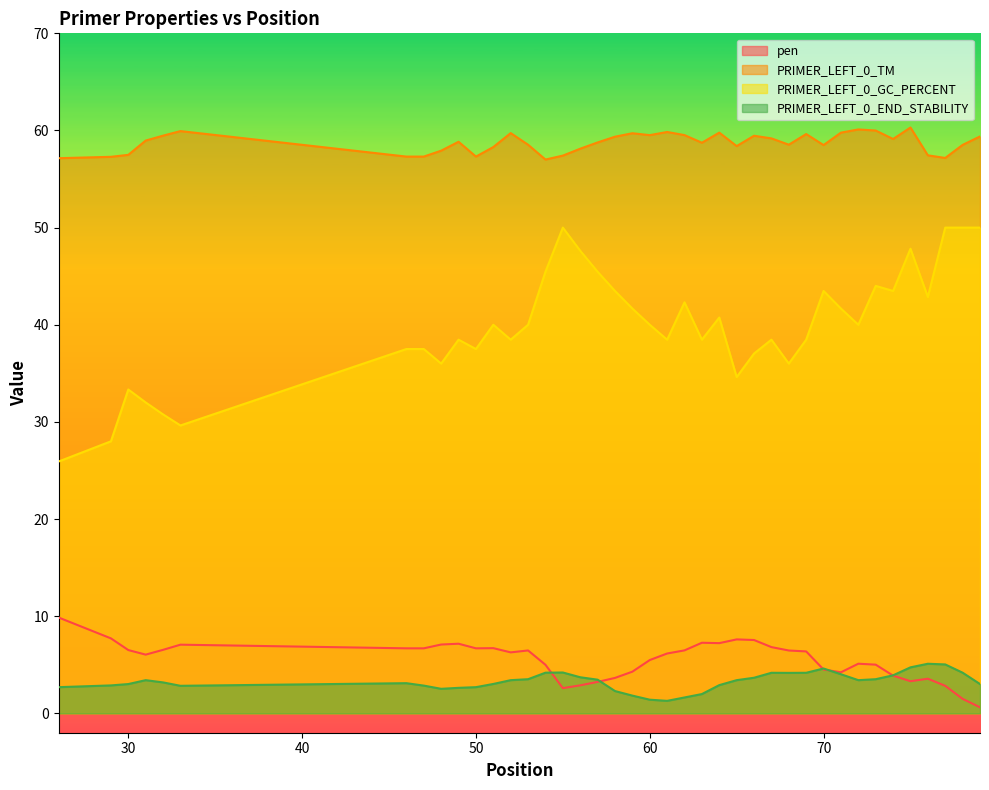

At 65, list the series in order from largest to smallest.

PRIMER_LEFT_0_TM, PRIMER_LEFT_0_GC_PERCENT, pen, PRIMER_LEFT_0_END_STABILITY